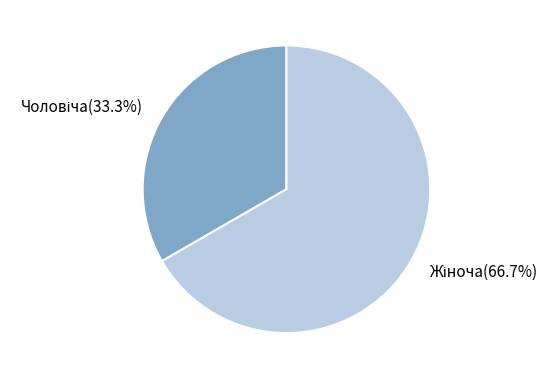

Is there any slice that represents more than half of the pie?

Yes